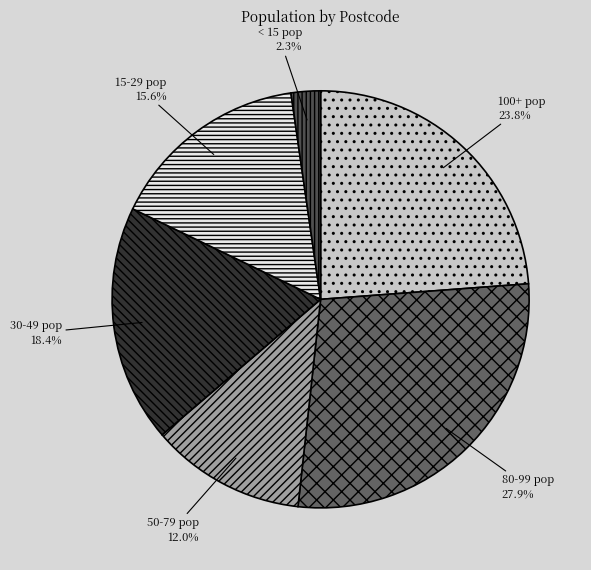

What is the largest slice in the pie chart?

80-99 pop